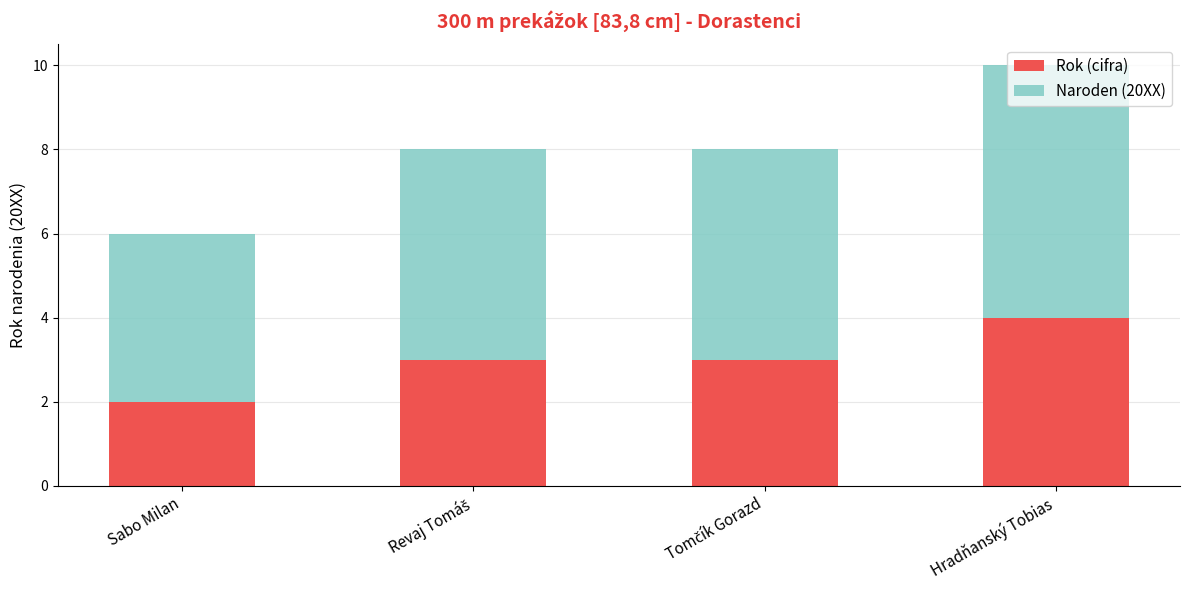

What is the sum of all Rok (cifra) values?

12